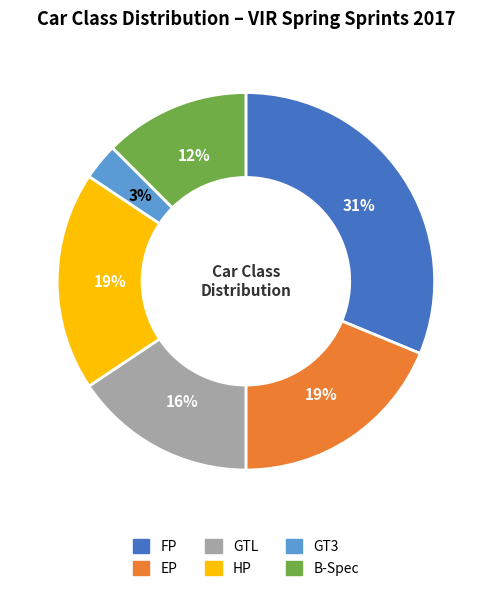

The FP slice represents 31% of the pie. True or false?

True